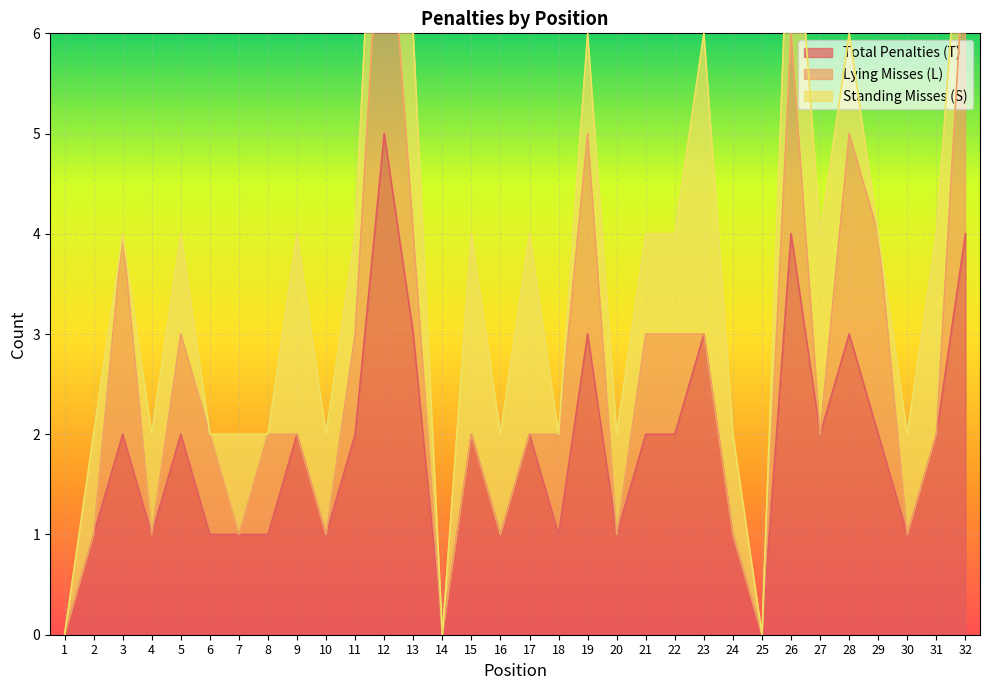

Between 5 and 23, which is larger?

23